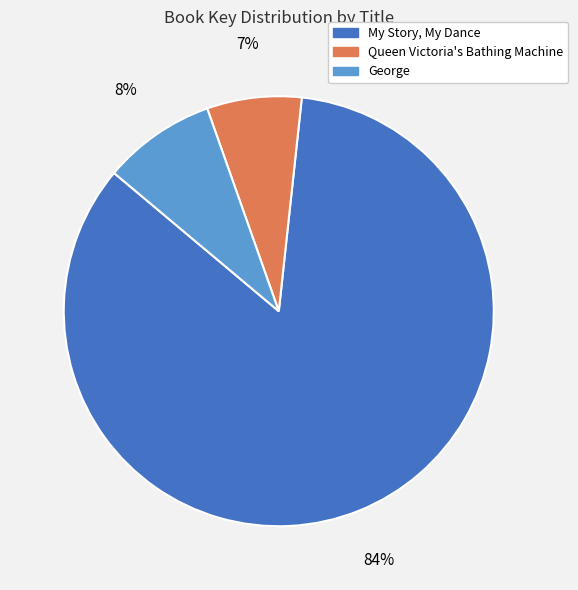

To the nearest percent, what portion does Queen Victoria's Bathing Machine represent?

7%